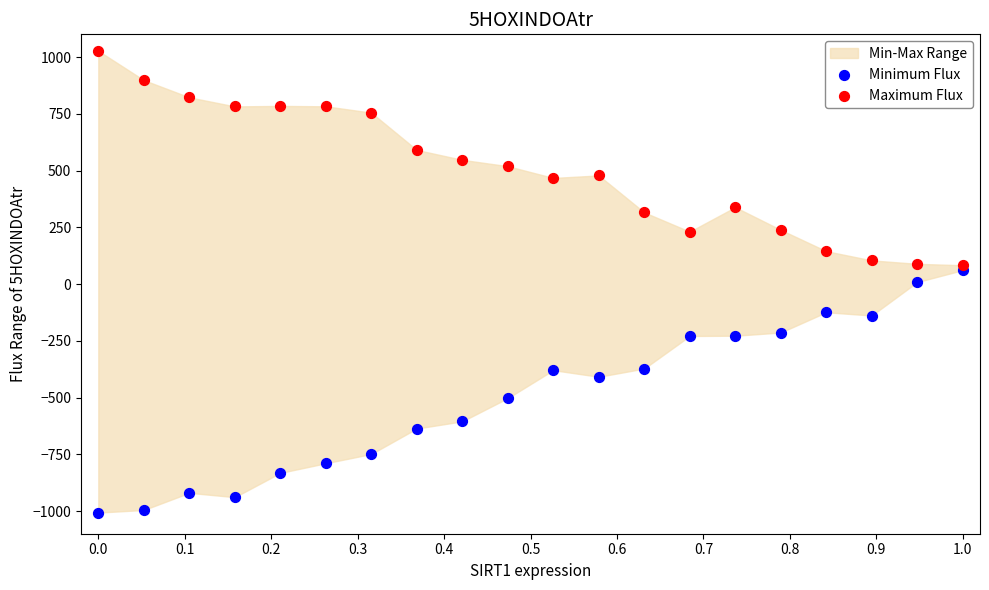

In the Minimum Flux series, what Y value is closest to -472?

-502.8